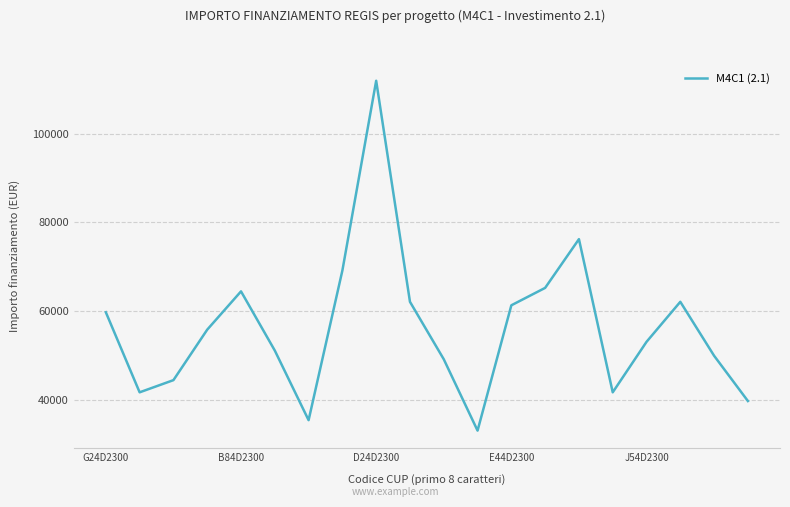

How many distinct data groups are displayed?

1